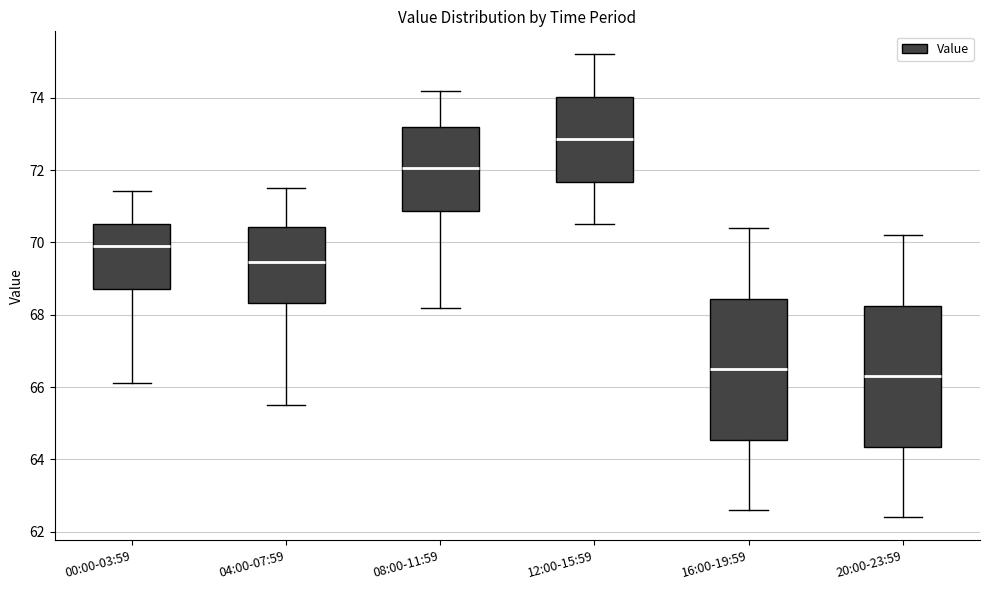

Where is the lower edge of the box for 08:00-11:59 on the y-axis? The values are not printed on the chart, so give them approximately, as read against the axis.

70.8